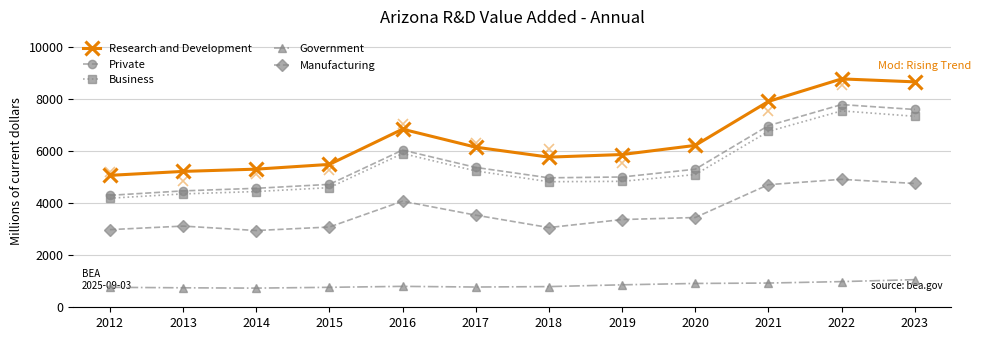

Is this an area chart (filled region under the line)?

No